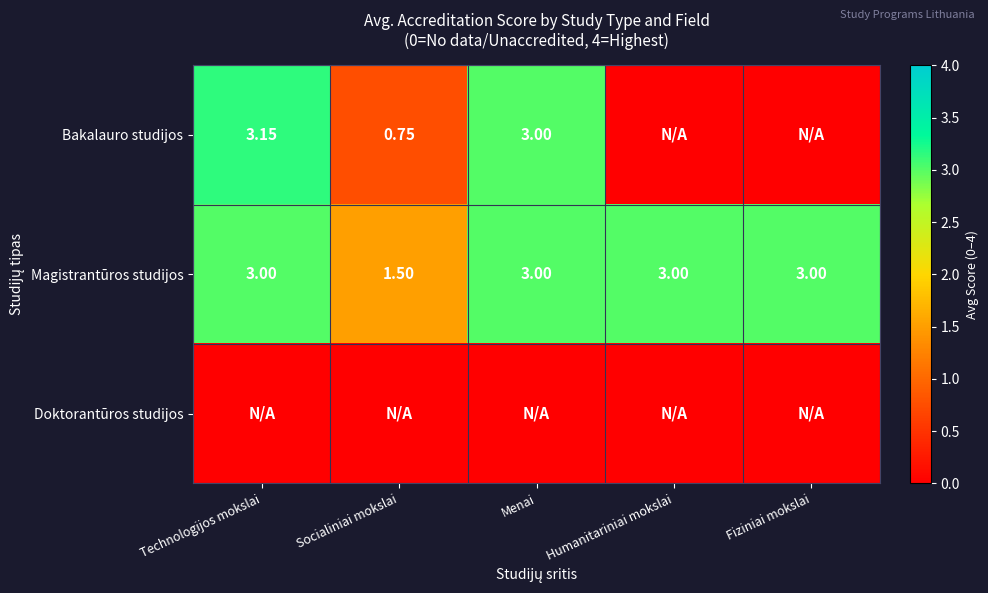

Where is Magistrantūros studijos nearest to the value 2?

Socialiniai mokslai